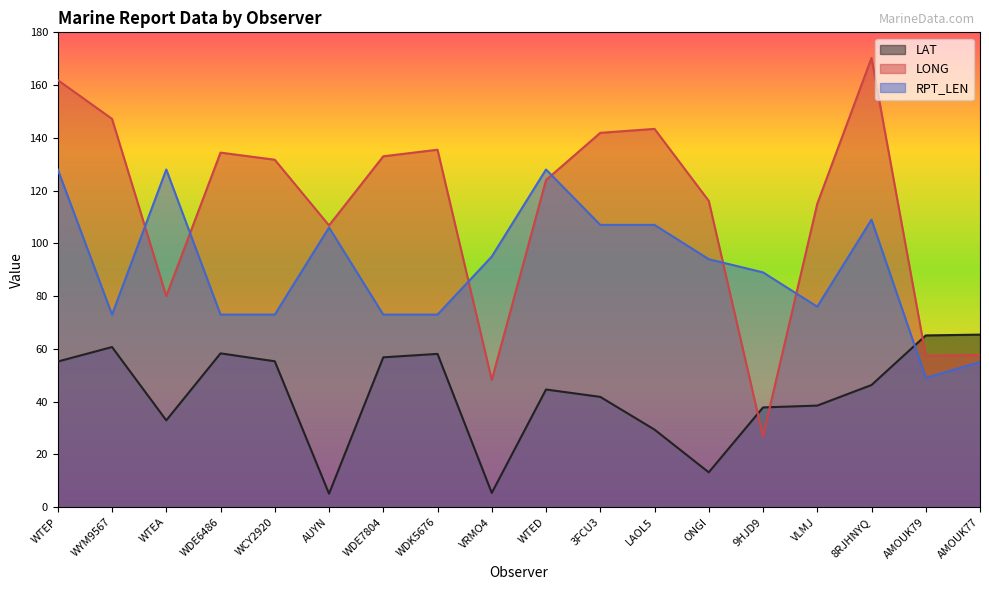

How many values in the LONG series are below 131?

9